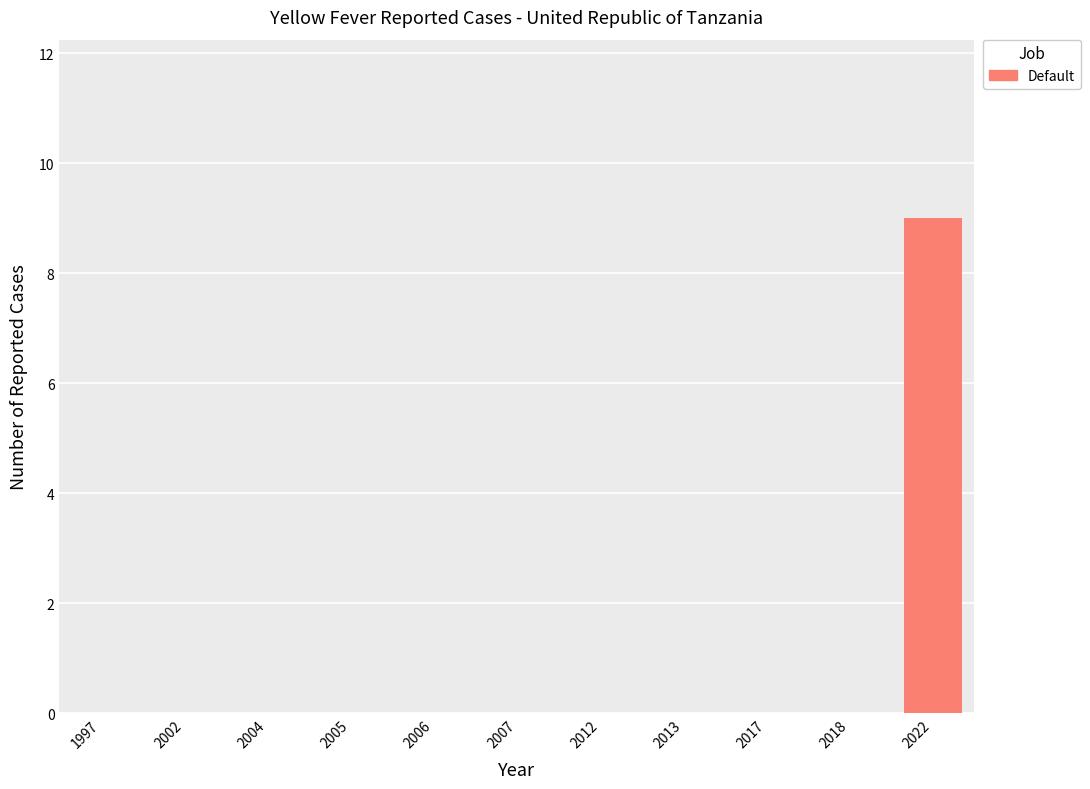

The value at 2006 is 0. True or false?

True